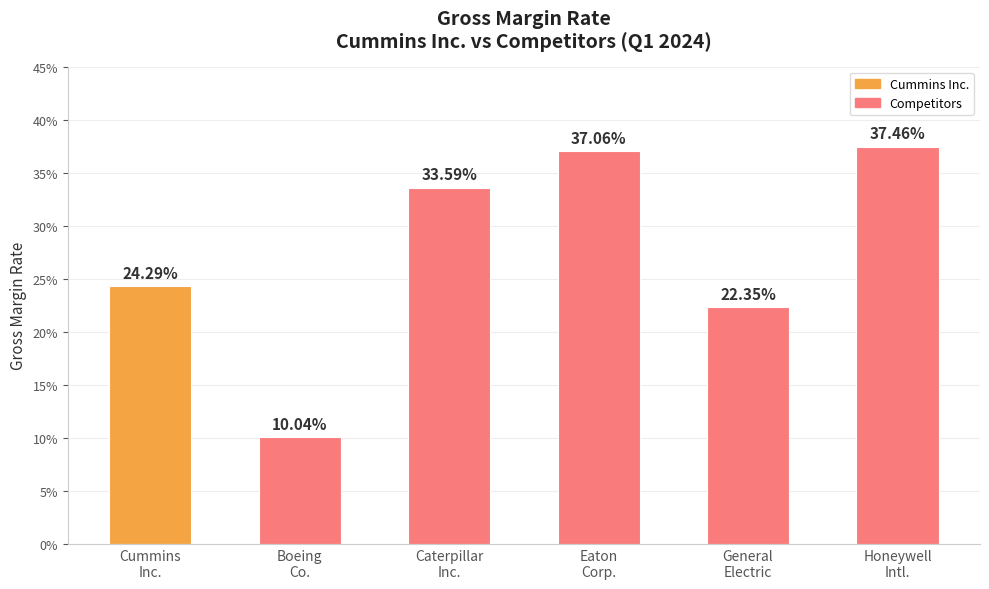

What value does the data have at Caterpillar
Inc.?

0.3